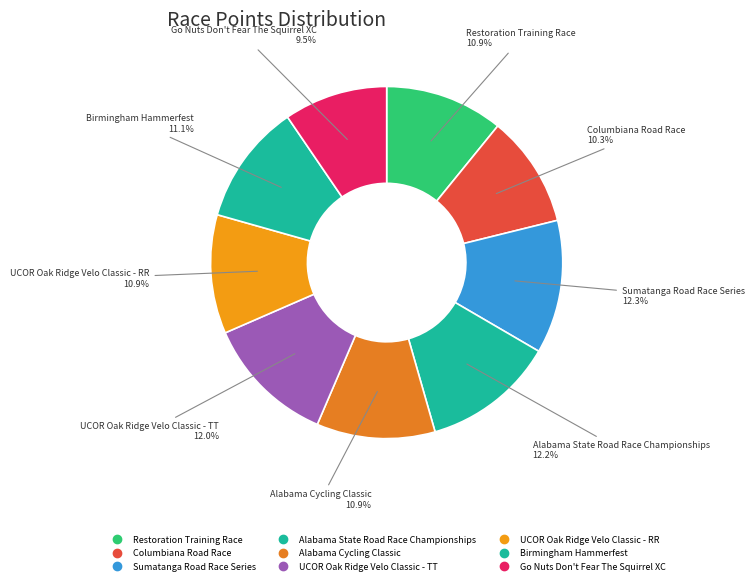

How many segments does this pie chart have?

9